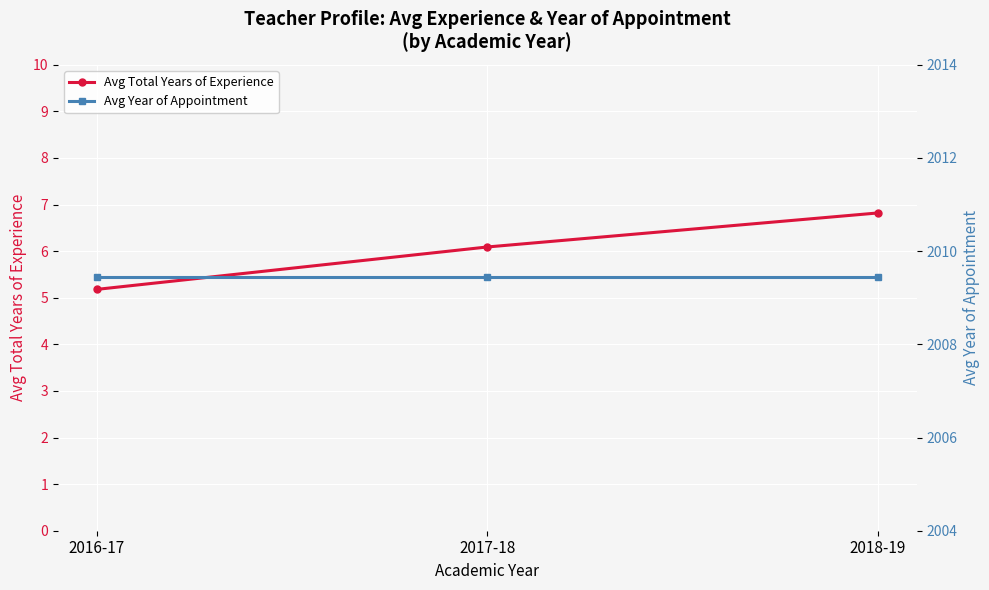

Between 2016-17 and 2017-18, which series saw the biggest shift?

Avg Total Years of Experience